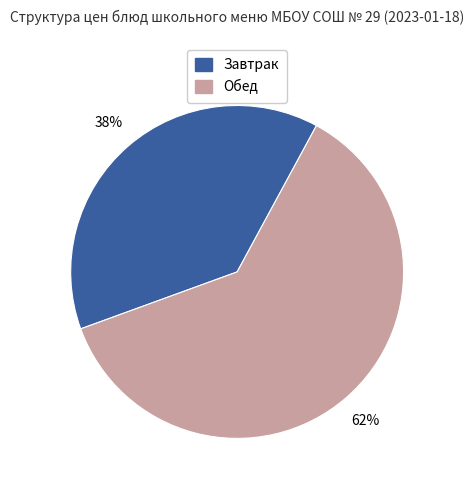

The Завтрак slice represents 52% of the pie. True or false?

False